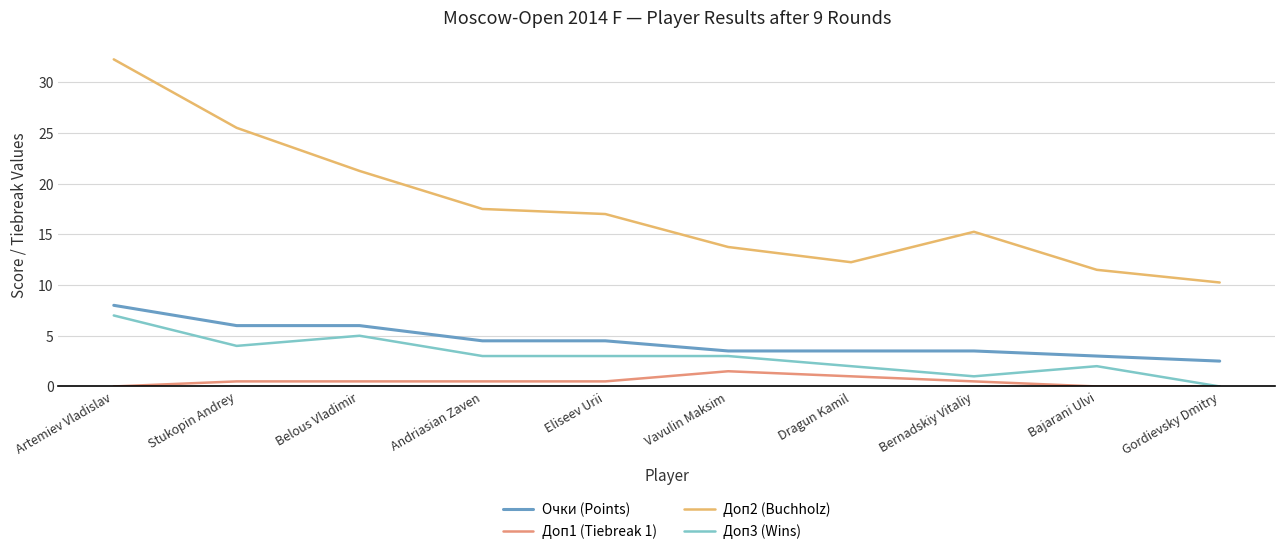

True or false: Доп2 (Buchholz) and Доп1 (Tiebreak 1) cross at least once.

False